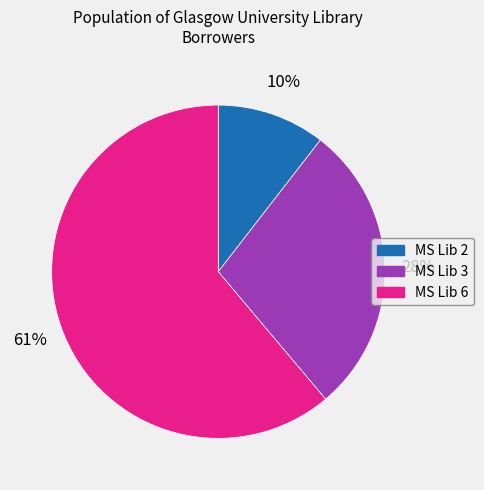

Do MS Lib 2 and MS Lib 3 together represent more than half of the pie?

No